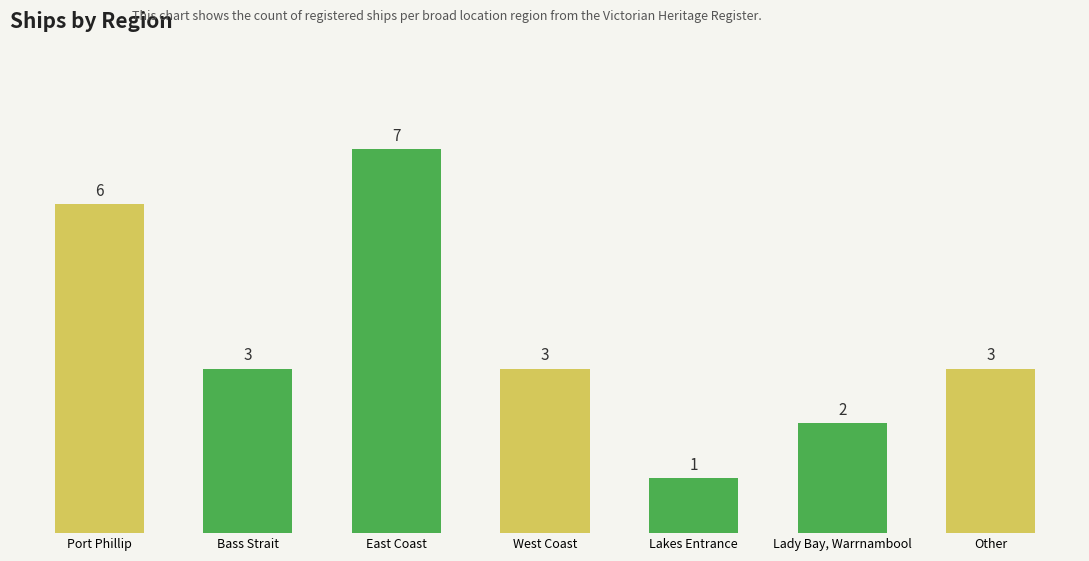

Between Port Phillip and Bass Strait, which is larger?

Port Phillip